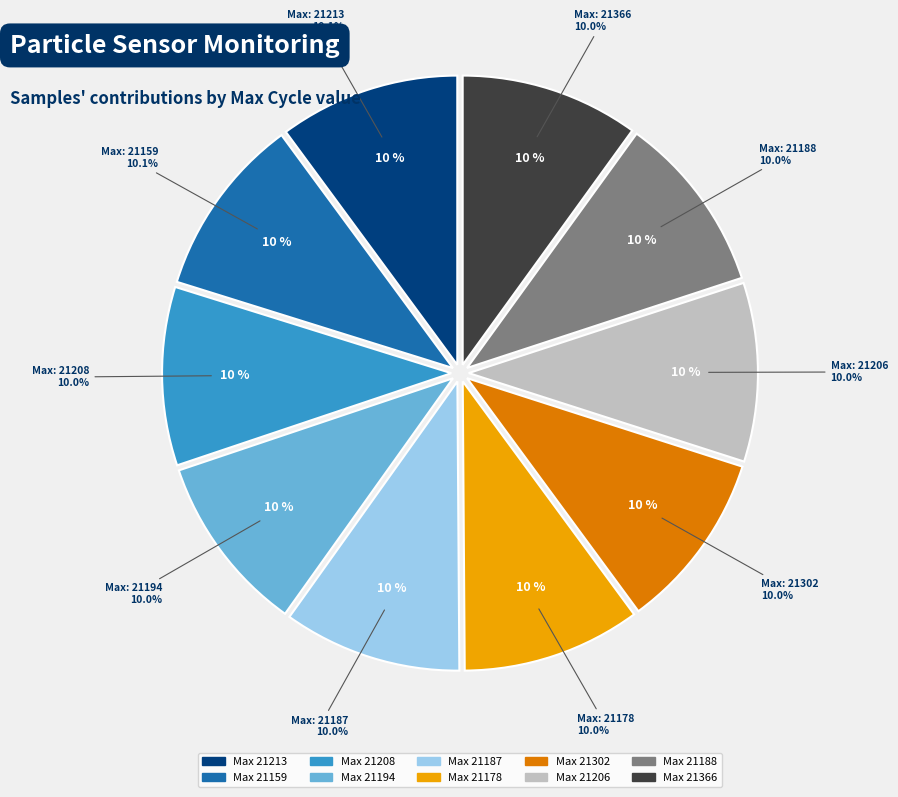

How many segments does this pie chart have?

10